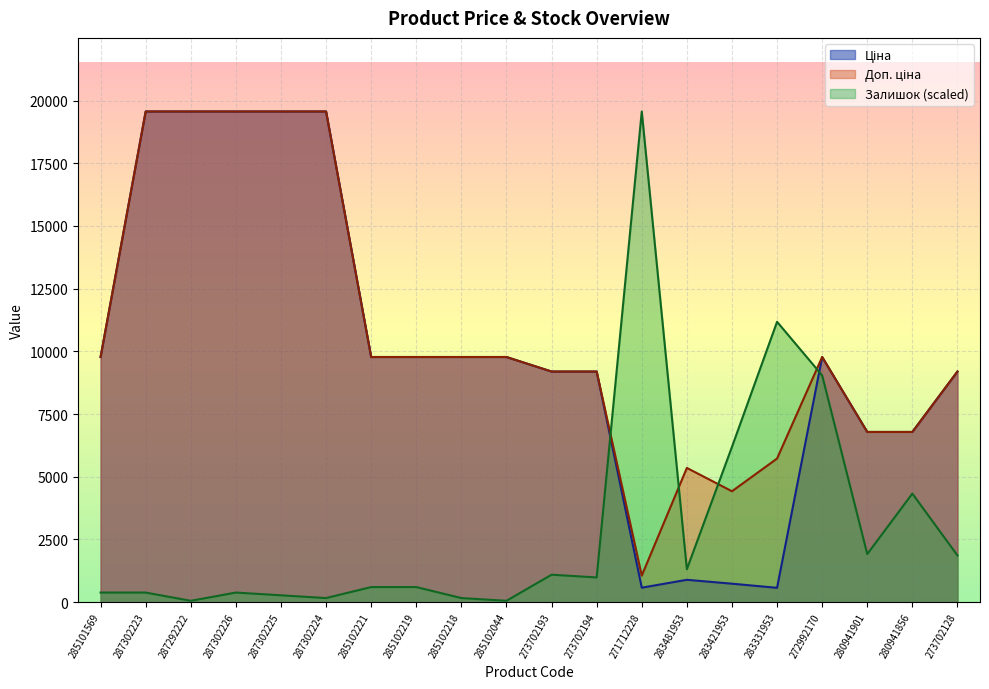

Count the number of data series in this chart.

3